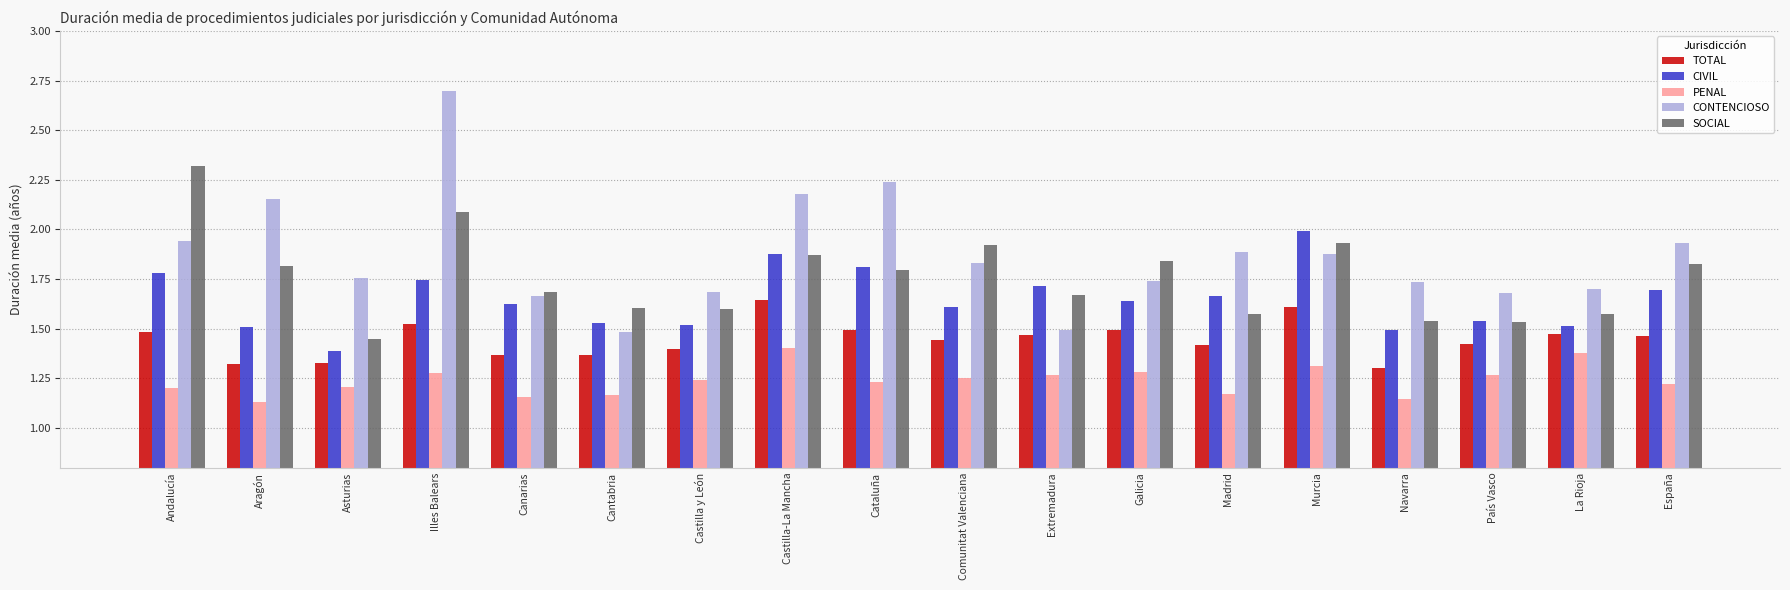

Which category has the highest value in the CONTENCIOSO series?

Illes Balears